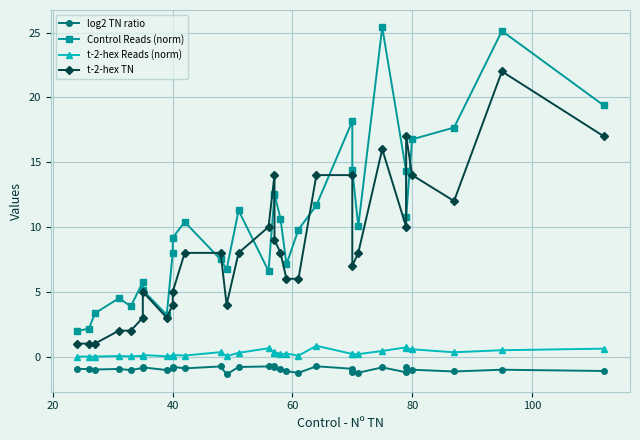

True or false: log2 TN ratio and Control Reads (norm) cross at least once.

False